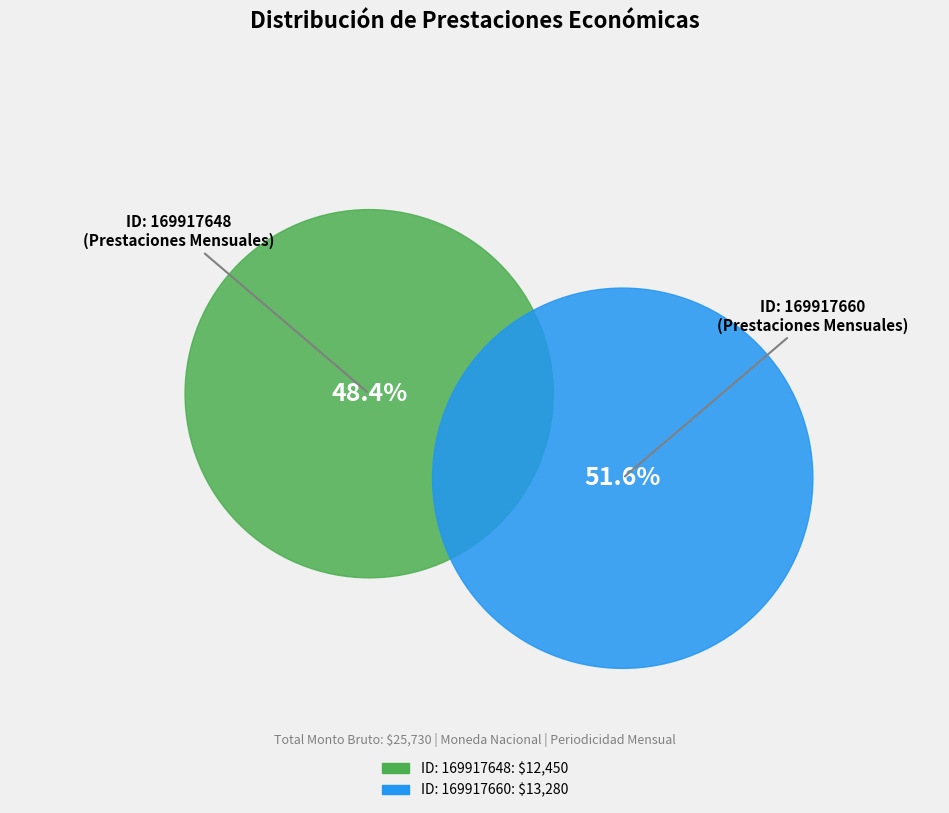

What percentage is the 169917648 slice, to the nearest percent?

48%